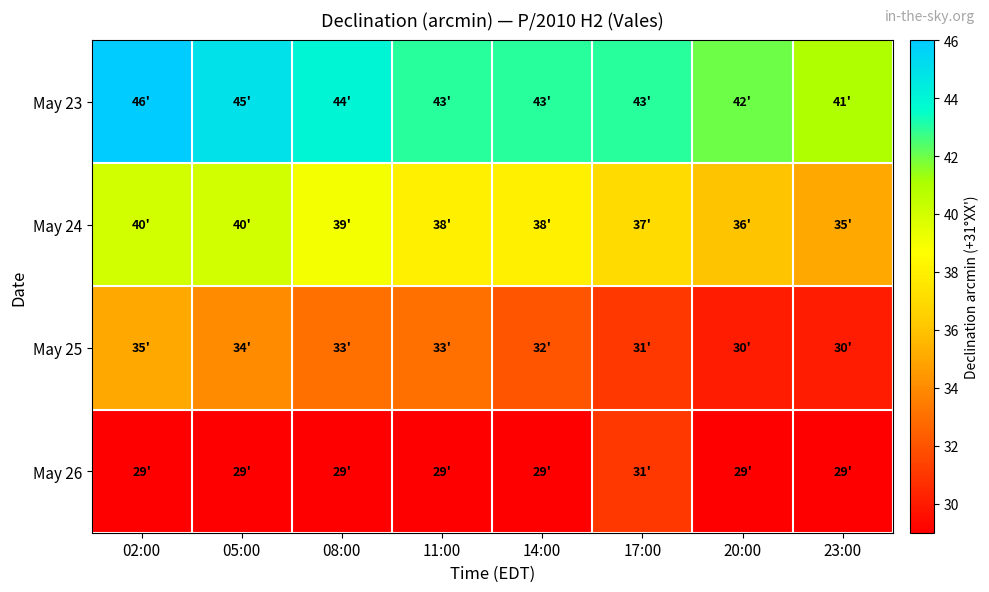

Which has a higher value, 11:00 or 14:00?

11:00